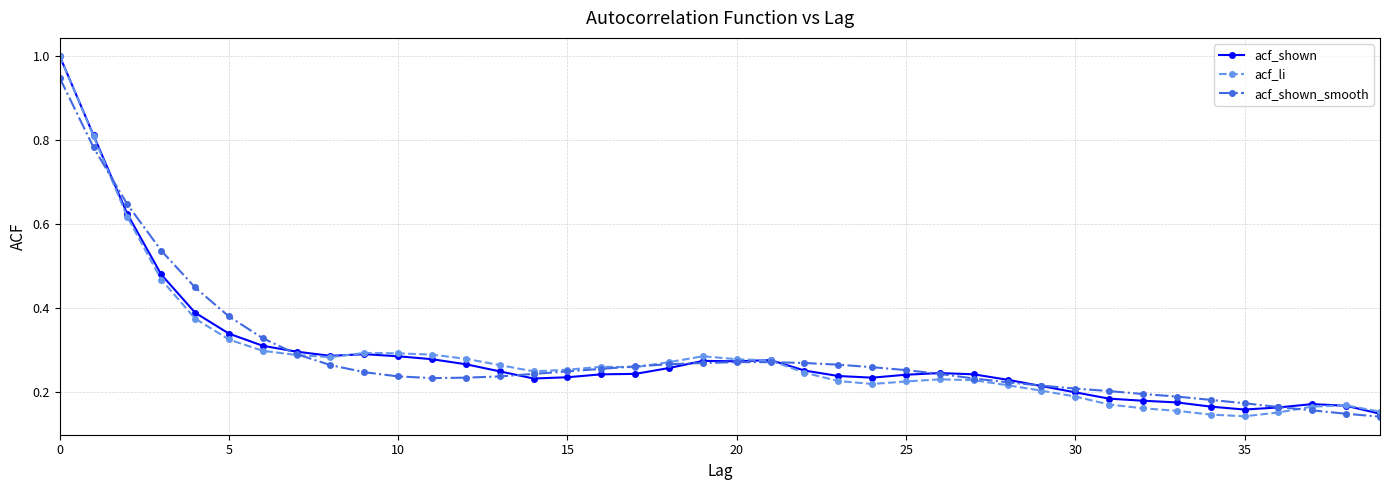

True or false: acf_li has more than 0 interior local peaks.

True